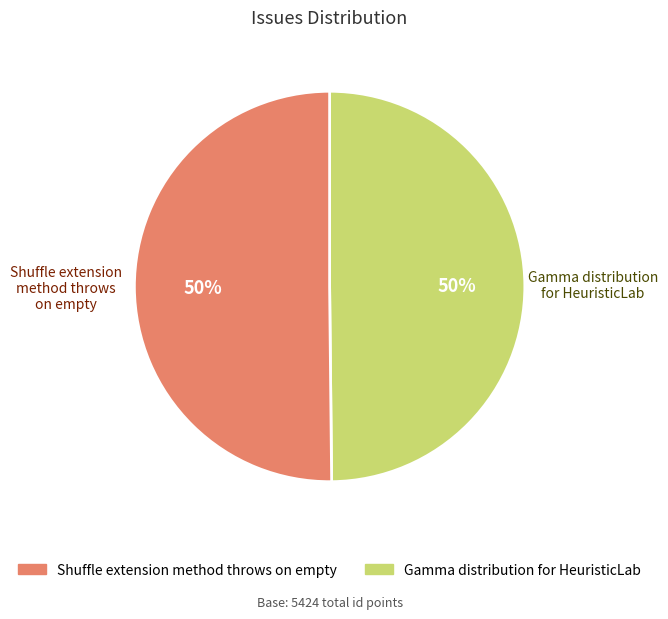

Is it true that Gamma distribution for HeuristicLab is 39% of the pie?

False